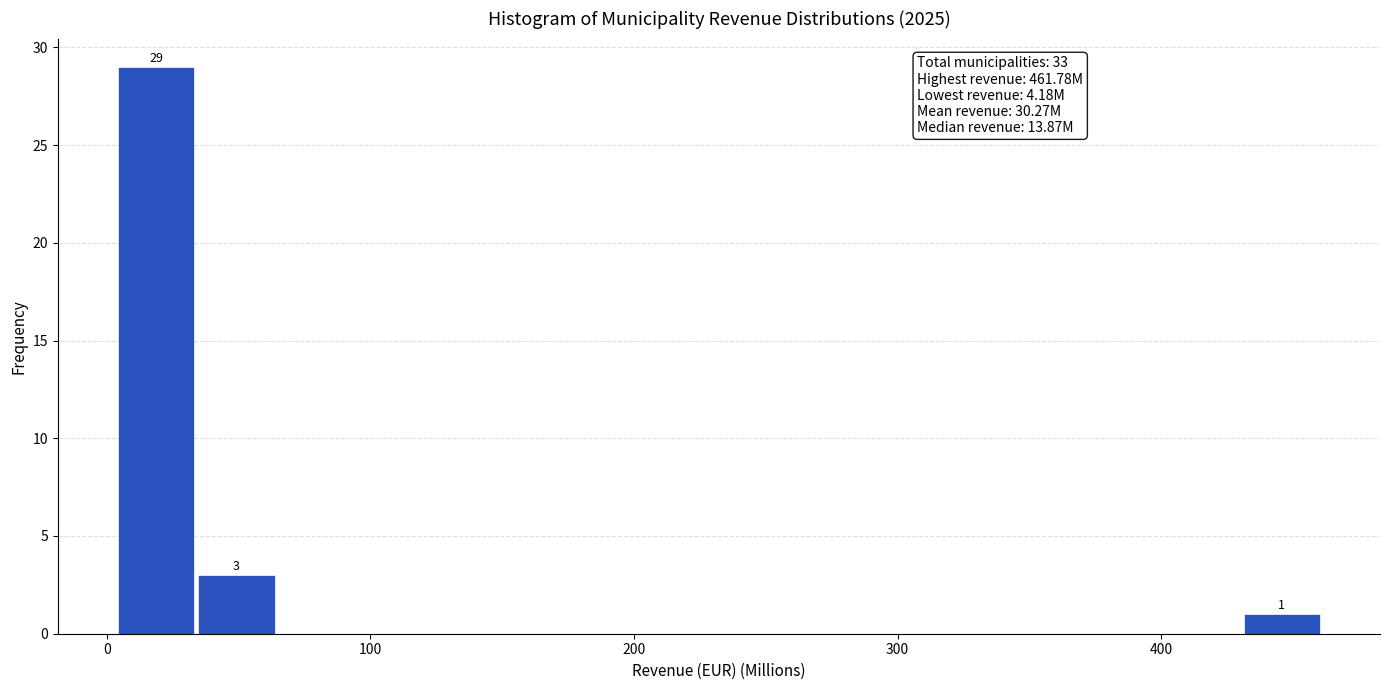

Read against the x-axis, roughly where is the centre of the tallest bar?

20